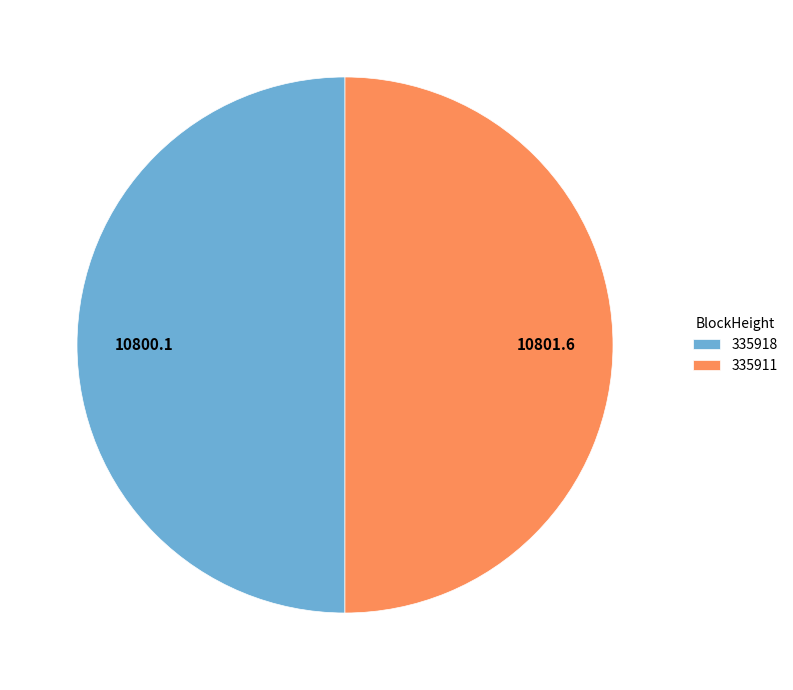

Approximately how many times larger is the value at 335911 compared to 335918?

1.0